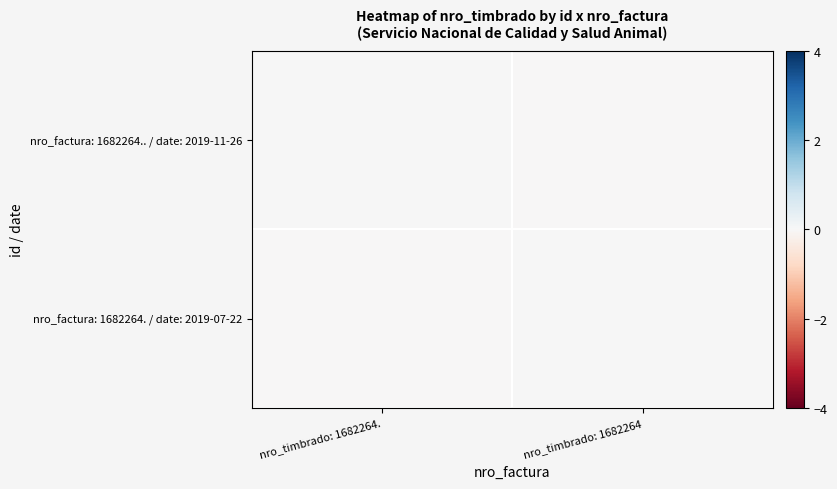

How many categories are shown in the chart?

2